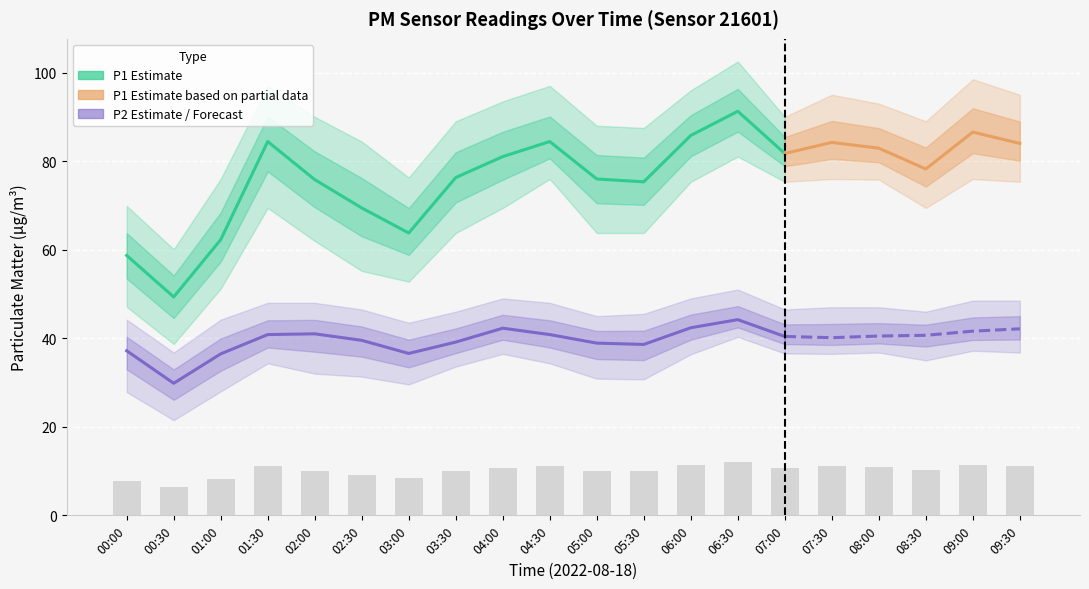

At 07:30, list the series in order from largest to smallest.

P1_hi, P1, P1_lo, P2_hi, P2, P2_lo